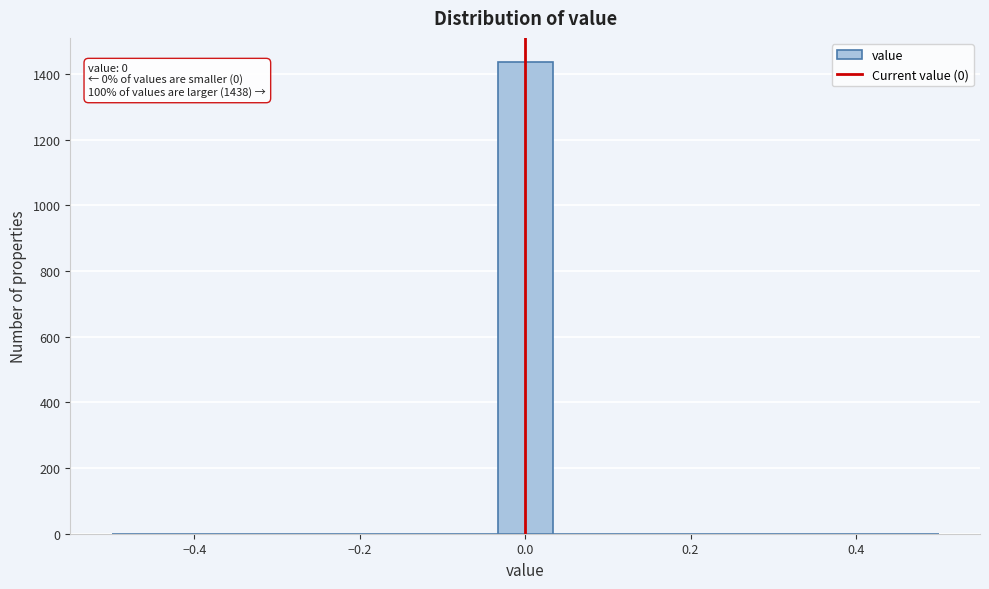

Read against the x-axis, roughly where is the centre of the tallest bar?

0.00